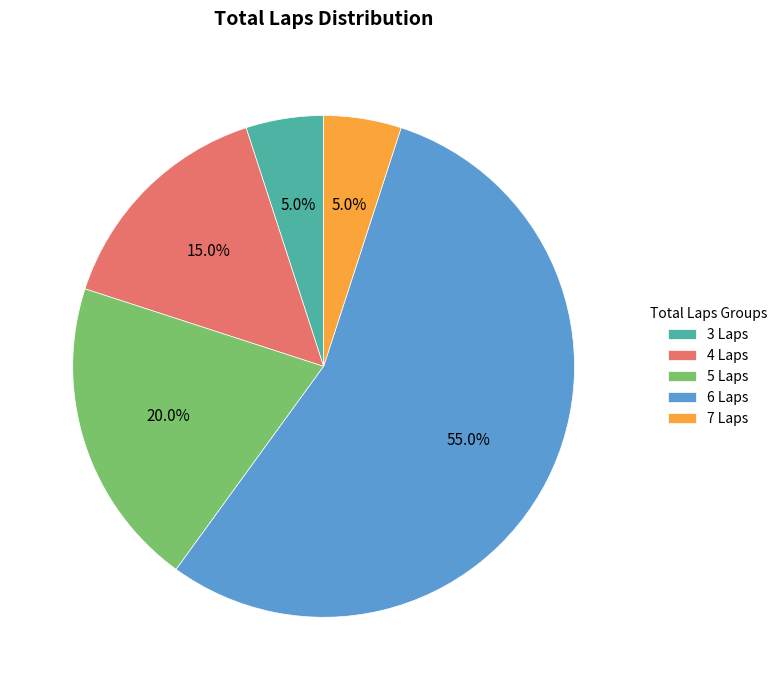

What is the majority slice?

6 Laps